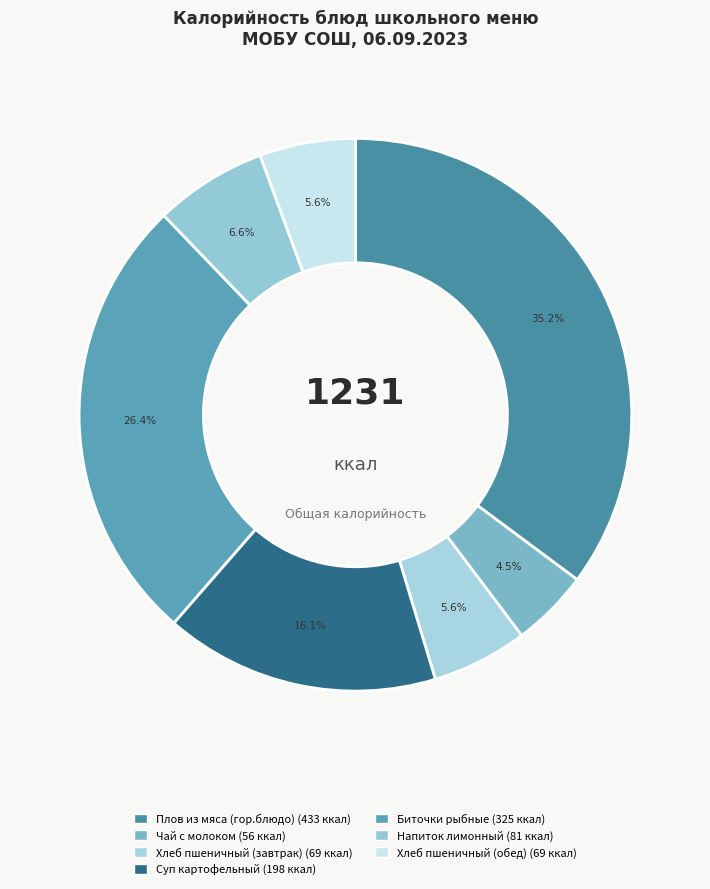

The Хлеб пшеничный (завтрак) slice represents 20% of the pie. True or false?

False